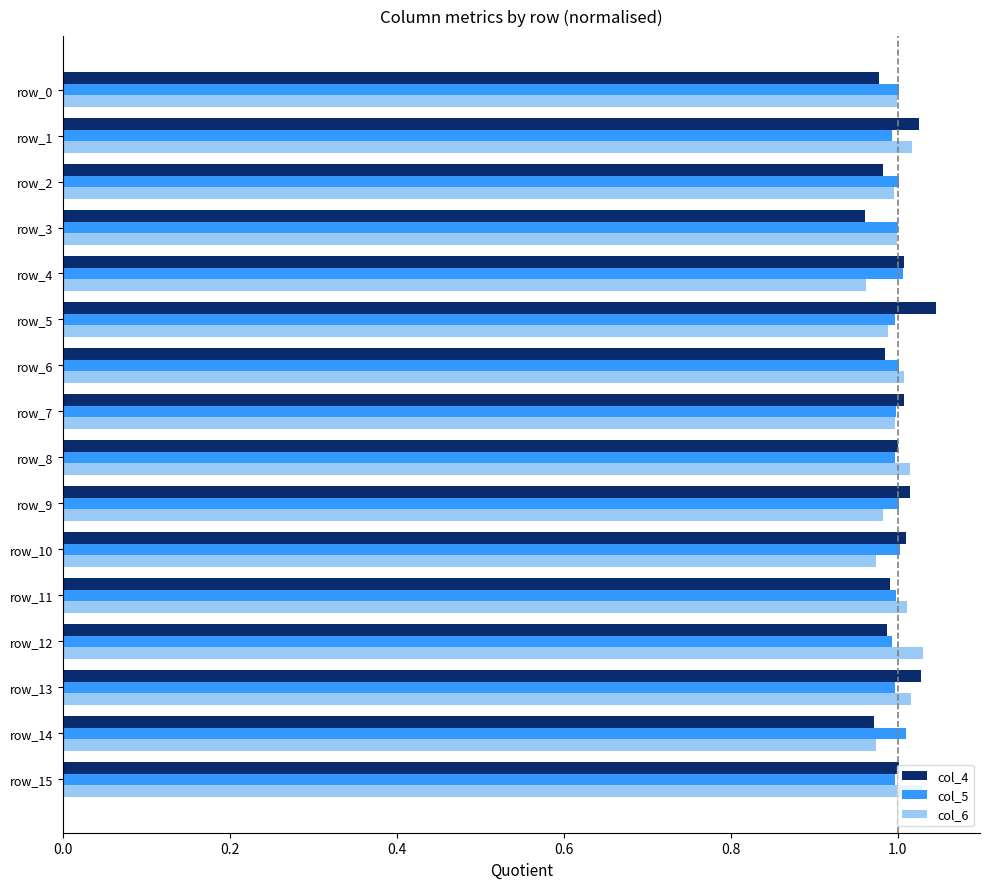

At how many categories does at least one series exceed 0?

16